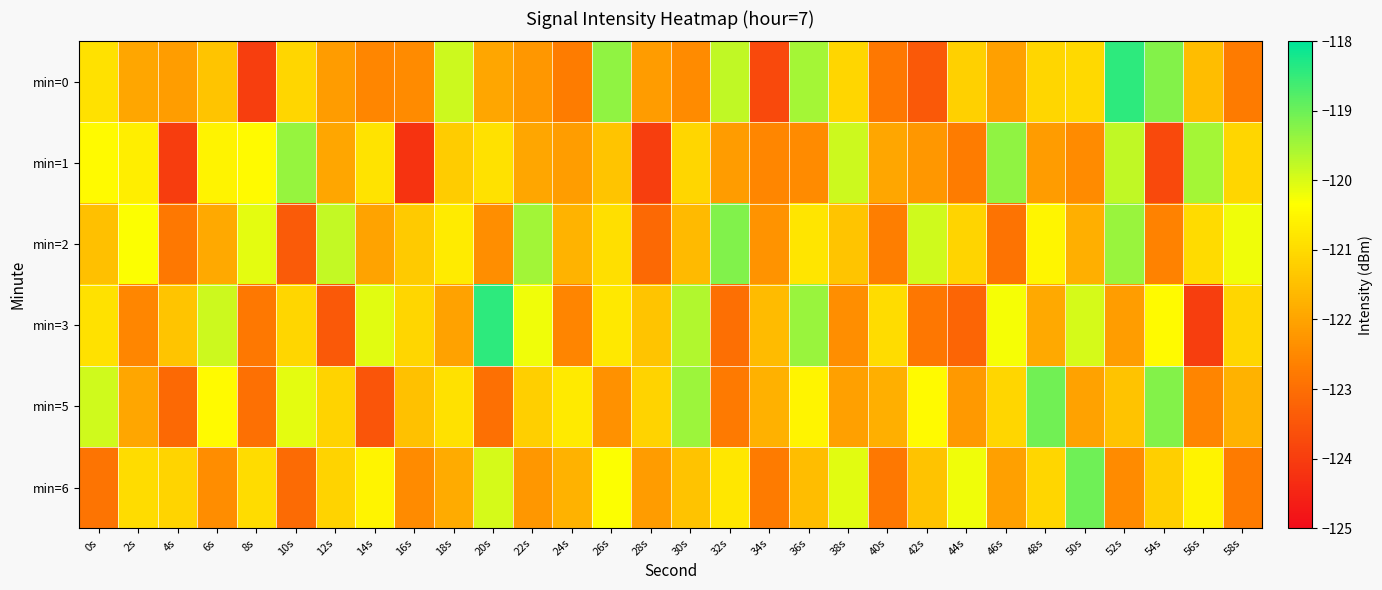

What is the difference between the highest and lowest values at 20s?

4.5